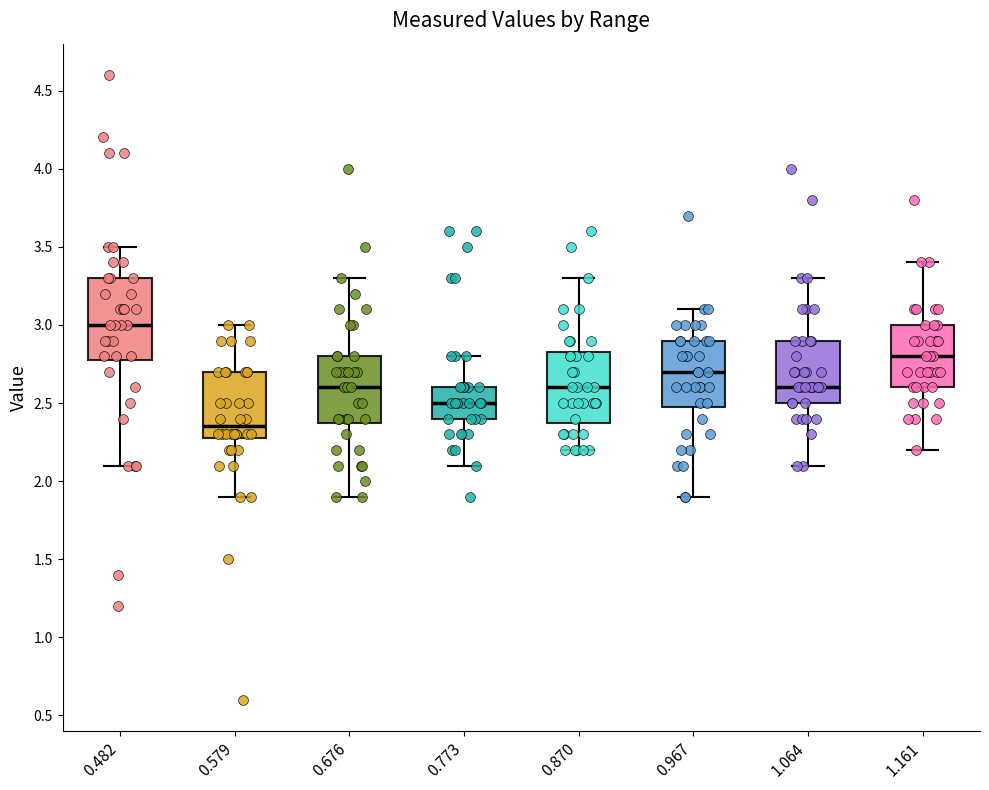

Reading left to right, transcribe this box plot: for each box, give where its median line is, the range the box spans, and where its two whiskers end, as read against the y-axis. The values are not printed on the chart, so give them approximately, as read against the axis.

0.482: median 3.00, box 2.80 to 3.30, whiskers 2.10 to 3.50
0.579: median 2.35, box 2.30 to 2.70, whiskers 1.90 to 3.00
0.676: median 2.60, box 2.40 to 2.80, whiskers 1.90 to 3.30
0.773: median 2.50, box 2.40 to 2.60, whiskers 2.10 to 2.80
0.870: median 2.60, box 2.40 to 2.85, whiskers 2.20 to 3.30
0.967: median 2.70, box 2.50 to 2.90, whiskers 1.90 to 3.10
1.064: median 2.60, box 2.50 to 2.90, whiskers 2.10 to 3.30
1.161: median 2.80, box 2.60 to 3.00, whiskers 2.20 to 3.40